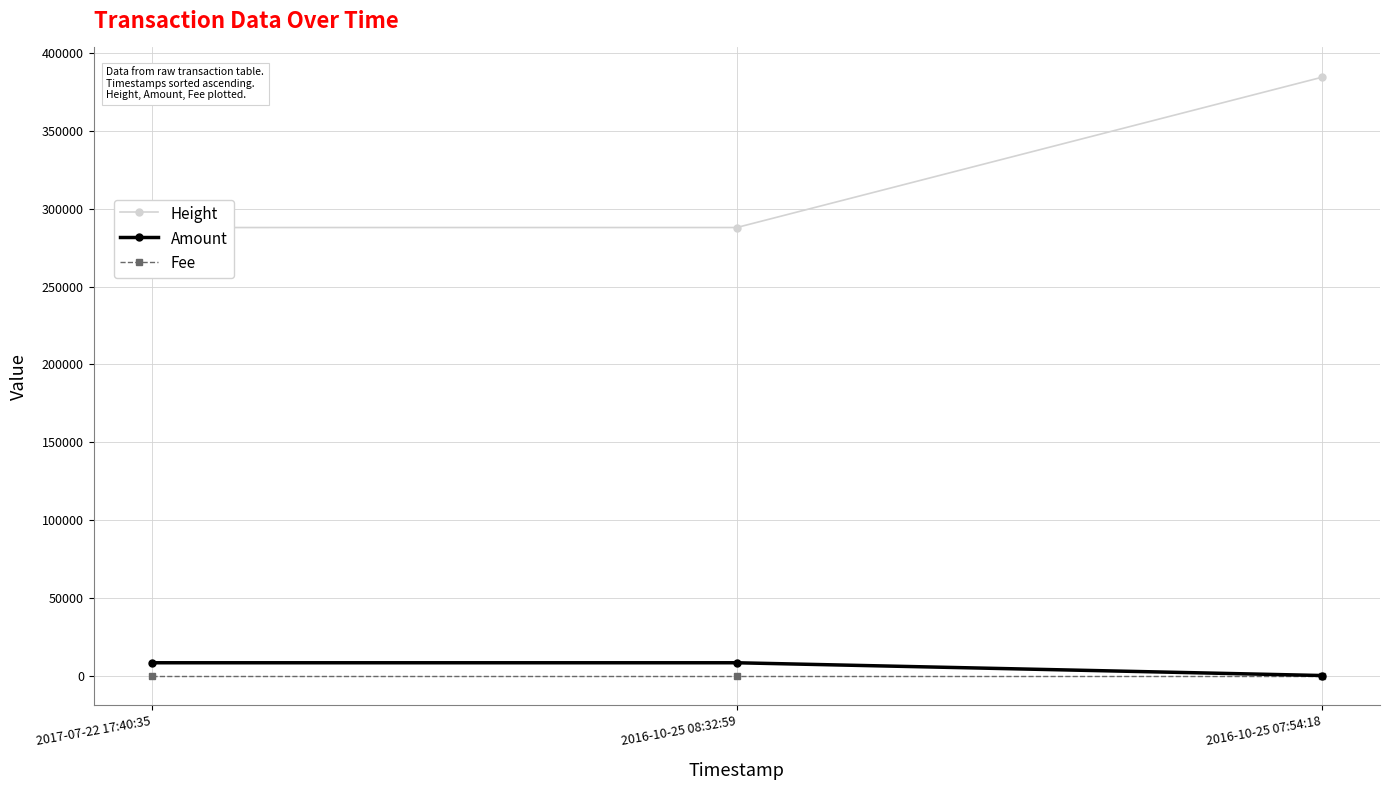

At 2016-10-25 08:32:59, list the series in order from smallest to largest.

Fee, Amount, Height